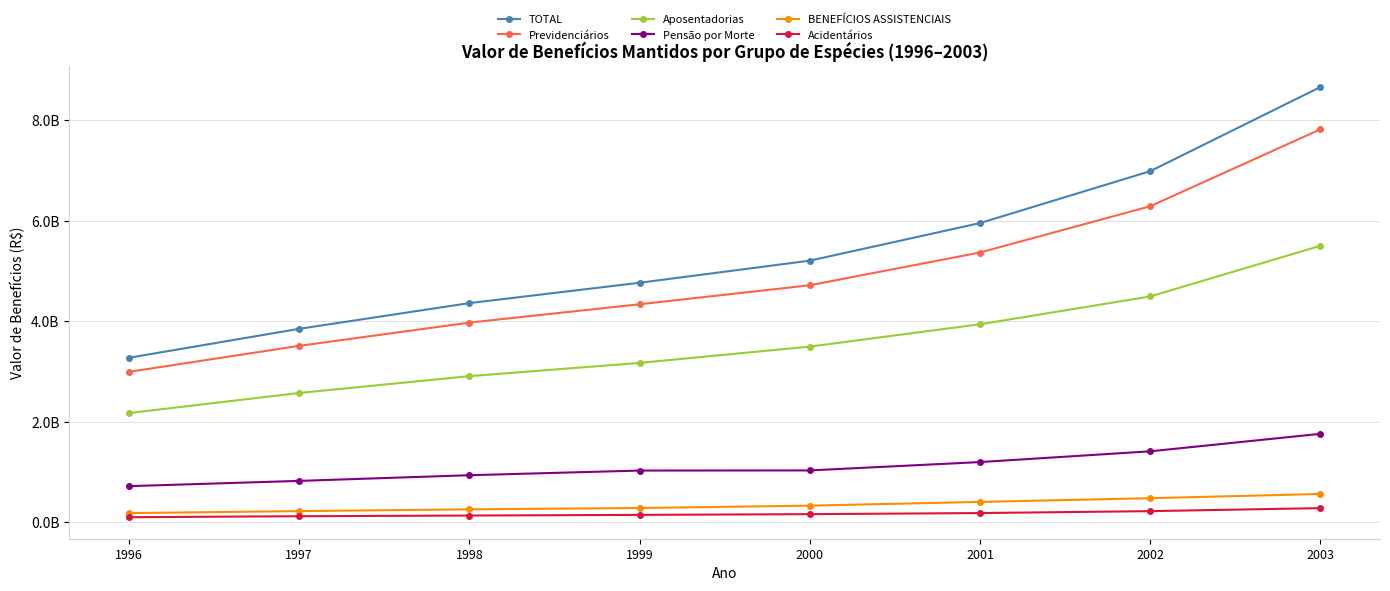

What are all the series names shown in the legend?

TOTAL, Previdenciários, Aposentadorias, Pensão por Morte, BENEFÍCIOS ASSISTENCIAIS, Acidentários